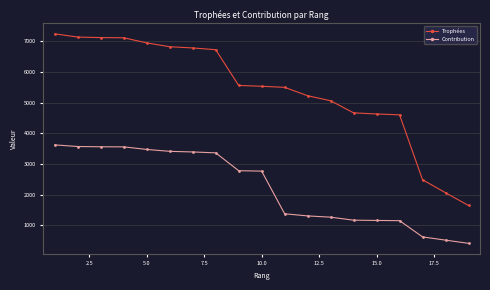

Which series has the widest spread of values?

Trophées